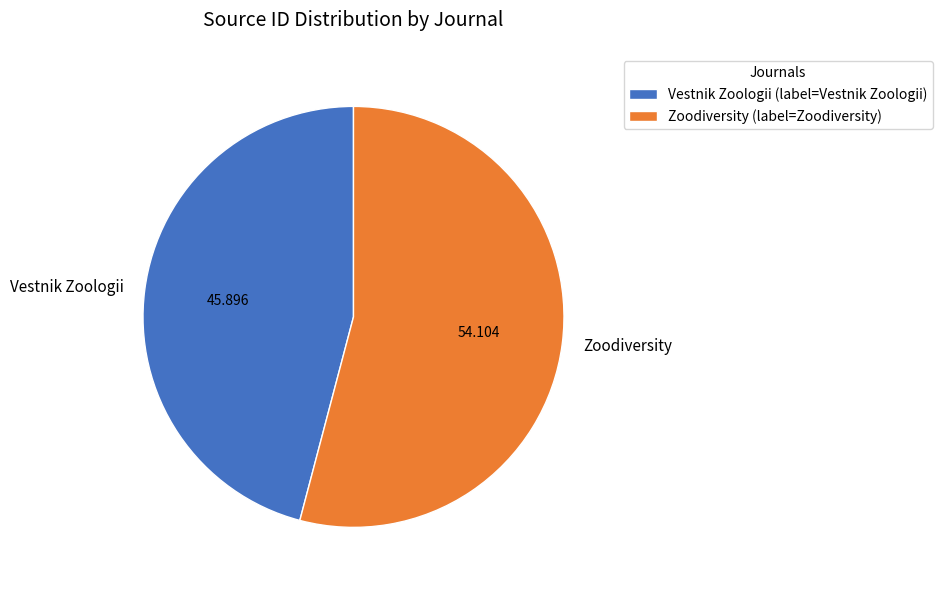

True or false: Vestnik Zoologii accounts for 60% of the total.

False